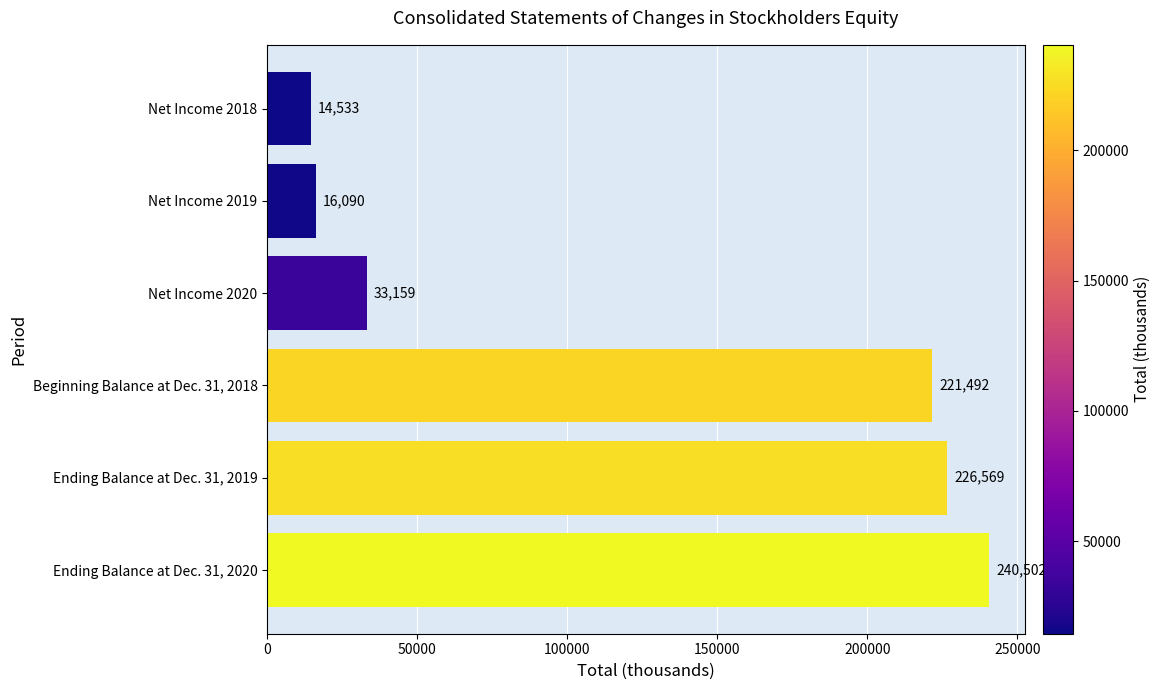

What is the maximum value shown in the chart?

240502